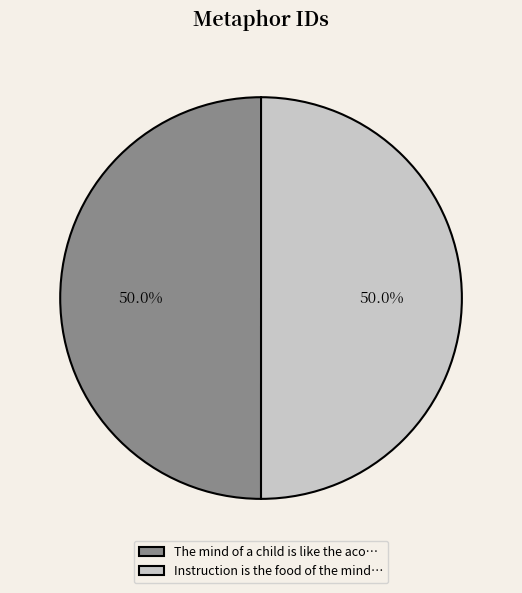

How many segments does this pie chart have?

2